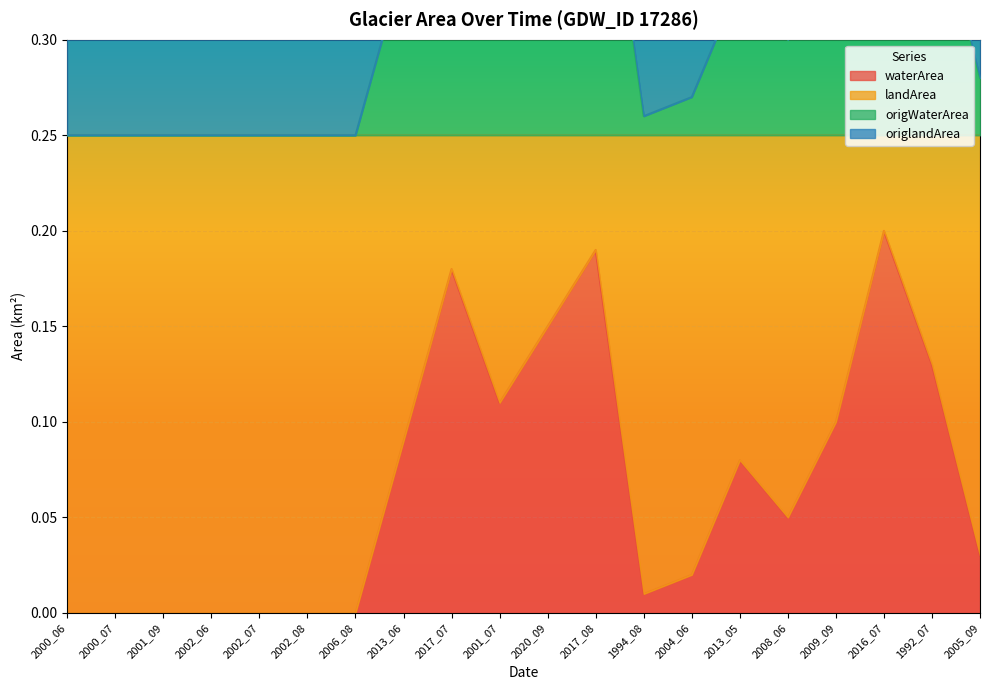

True or false: landArea and waterArea cross at least once.

False